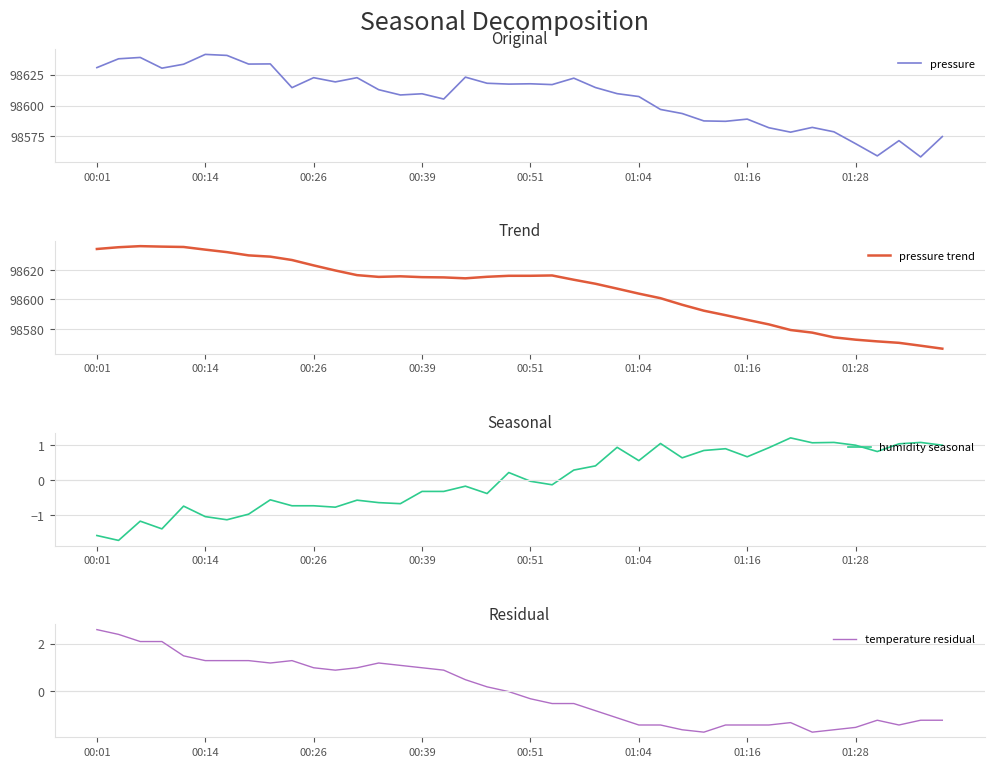

What is the lowest value of the pressure series?

98558.3